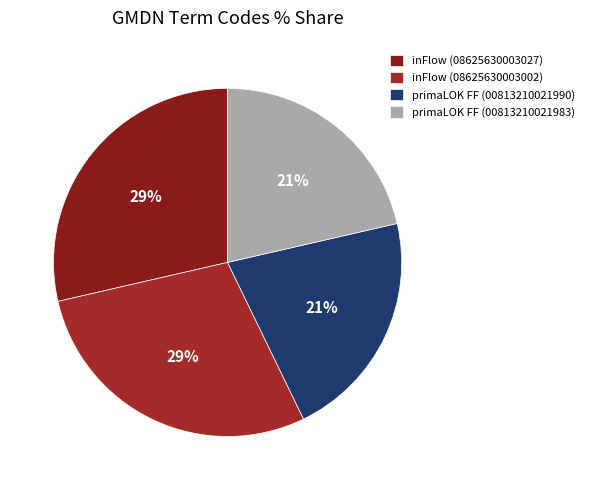

How many slices are in this pie chart?

4